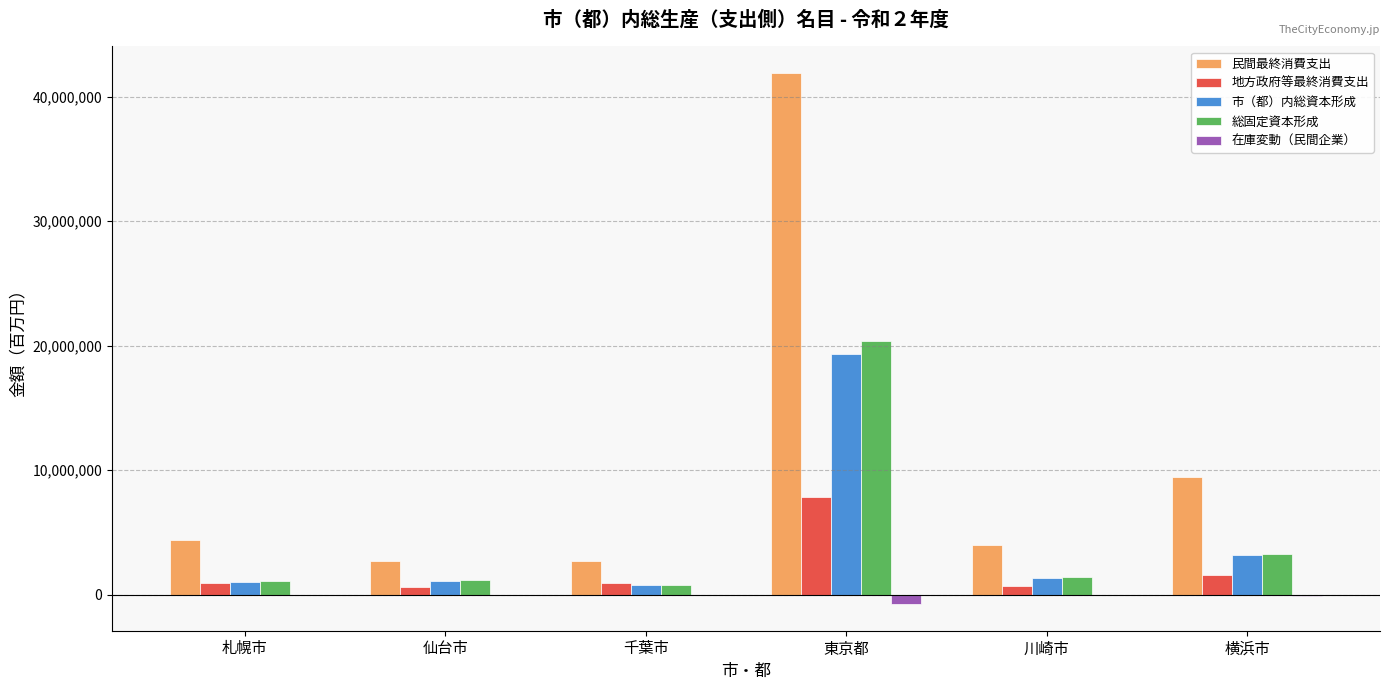

What is the sum of all 市（都）内総資本形成 values?

26766372